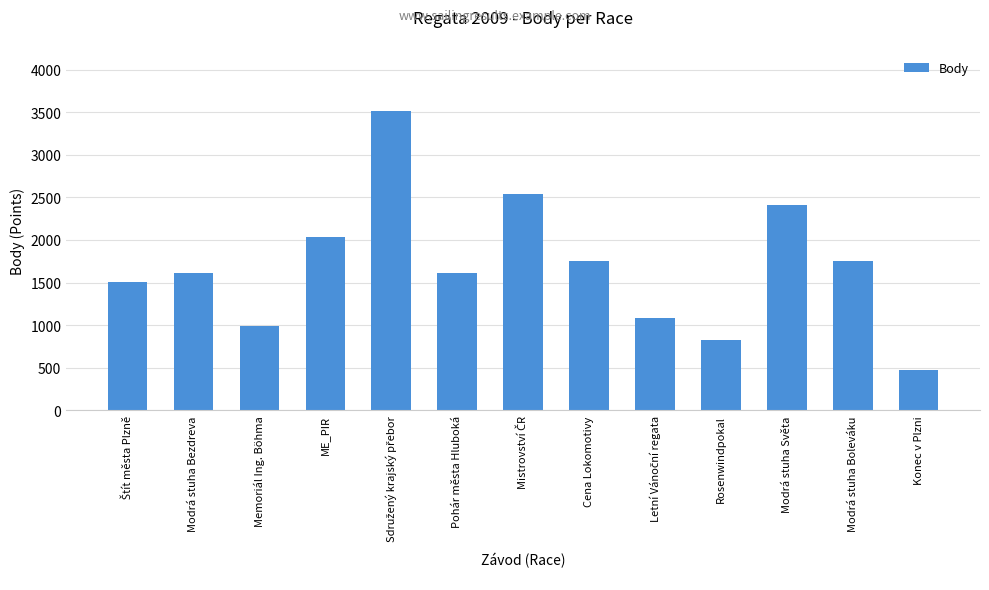

Are the bars grouped side by side (vs. stacked)?

No